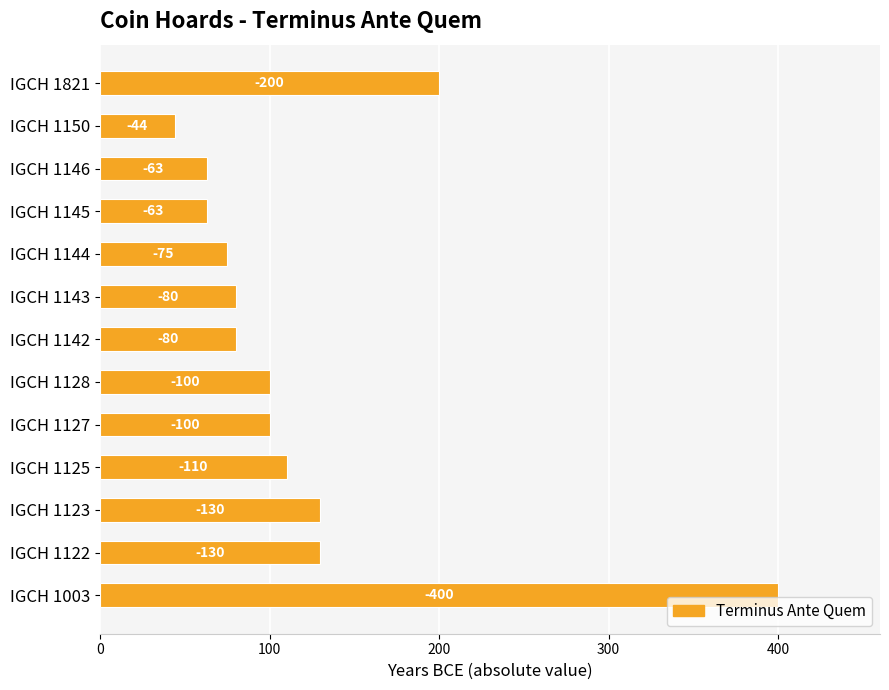

Does the chart contain any negative values?

No